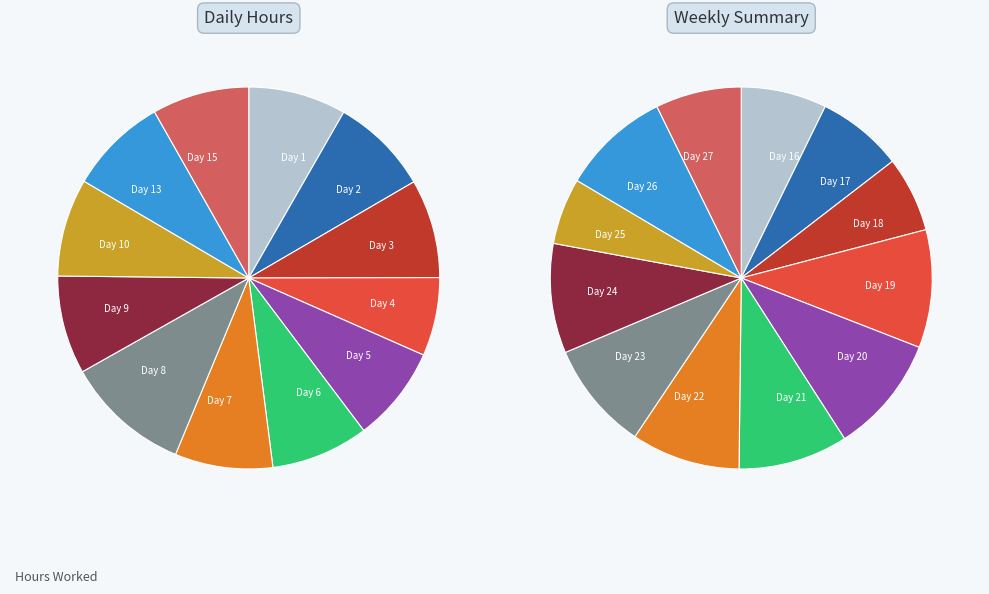

Does any single category account for the majority?

No